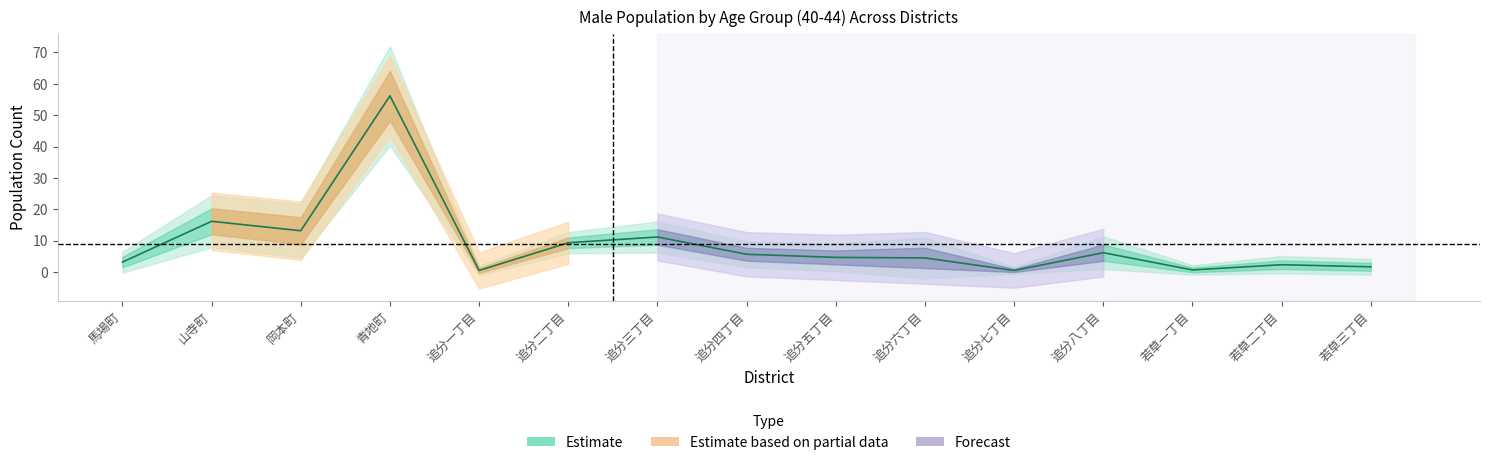

List the labels in order of value, smallest first.

追分一丁目, 追分七丁目, 若草一丁目, 若草三丁目, 若草二丁目, 馬場町, 追分六丁目, 追分五丁目, 追分四丁目, 追分八丁目, 追分二丁目, 追分三丁目, 岡本町, 山寺町, 青地町